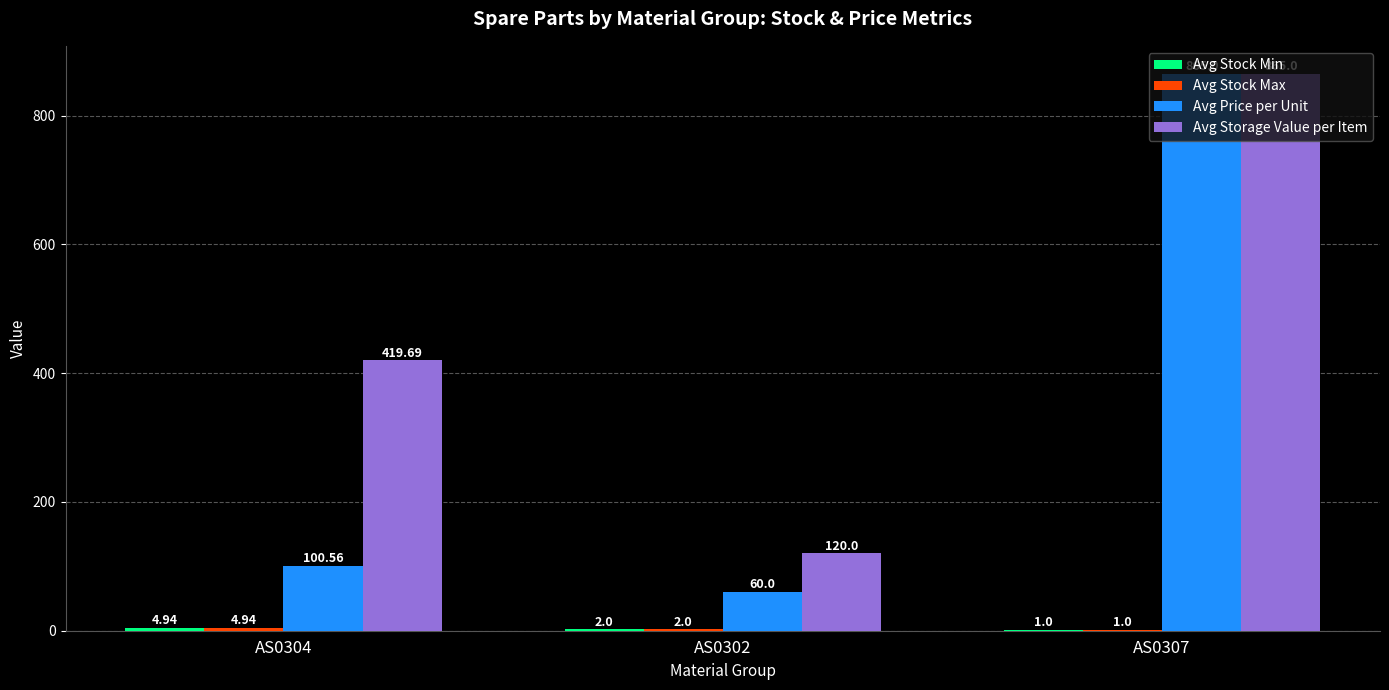

How many distinct data groups are displayed?

4